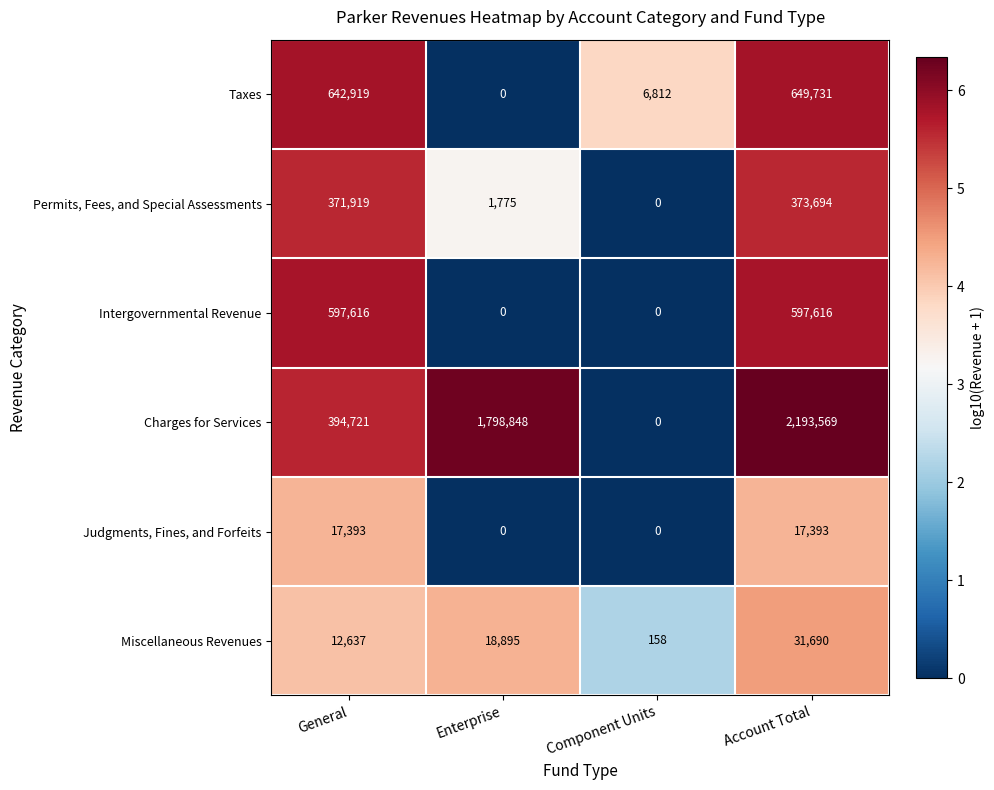

Reading left to right, list all the values displayed in this chart.

Taxes: 642919	0	6812	649731
Permits, Fees, and Special Assessments: 371919	1775	0	373694
Intergovernmental Revenue: 597616	0	0	597616
Charges for Services: 394721	1798848	0	2193569
Judgments, Fines, and Forfeits: 17393	0	0	17393
Miscellaneous Revenues: 12637	18895	158	31690